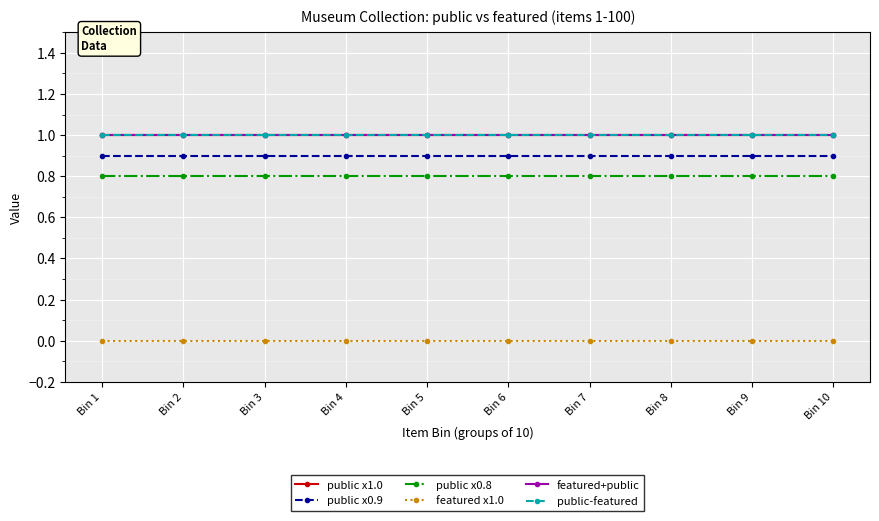

Does the chart have visible grid lines?

Yes